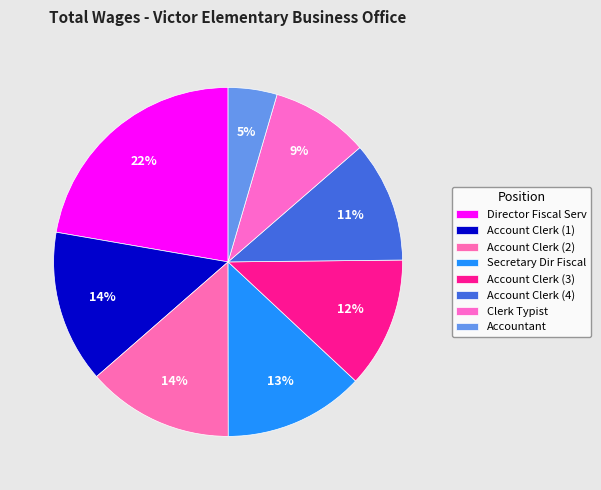

How many segments does this pie chart have?

8